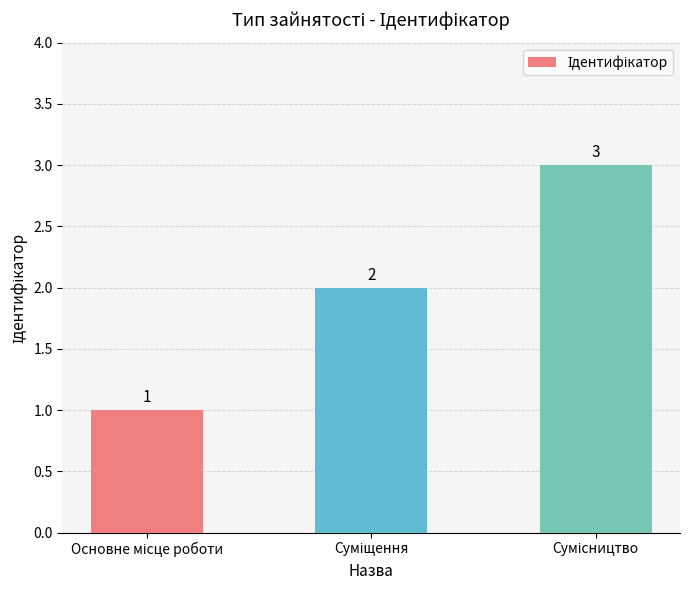

How many values are between 1 and 3?

3